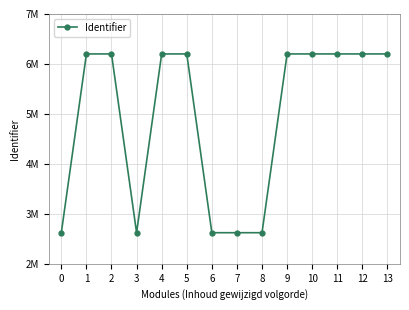

How many points are higher than both their immediate neighbors (excluding endpoints)?

2